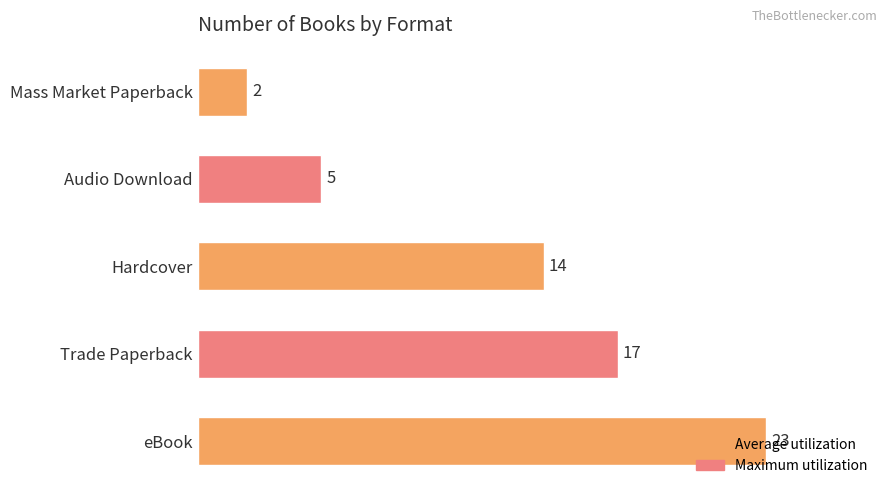

How many values are between 5 and 17?

3